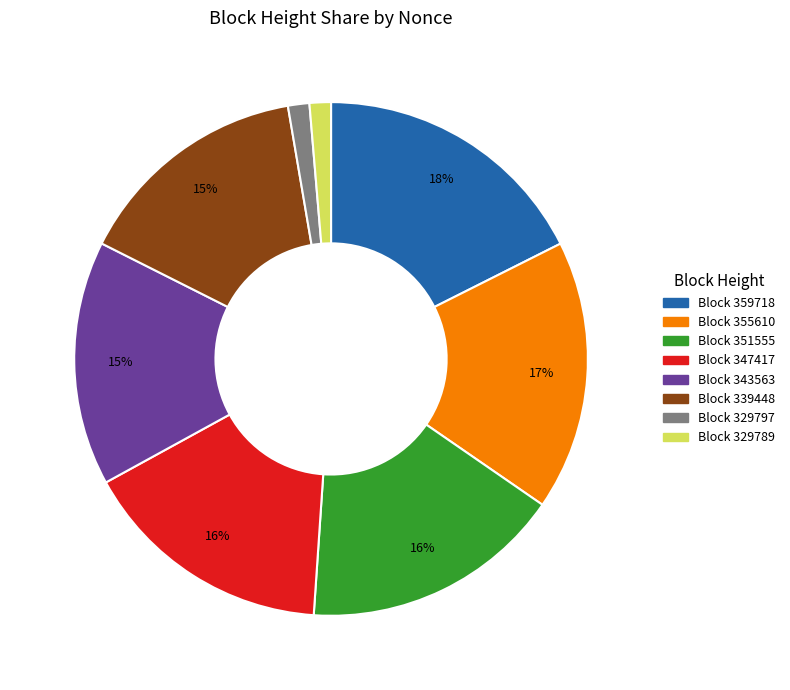

Does any single category account for the majority?

No